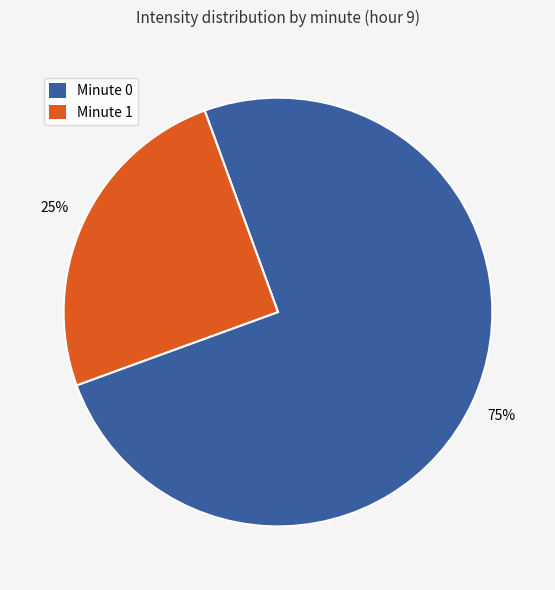

Is there any slice that represents more than half of the pie?

Yes